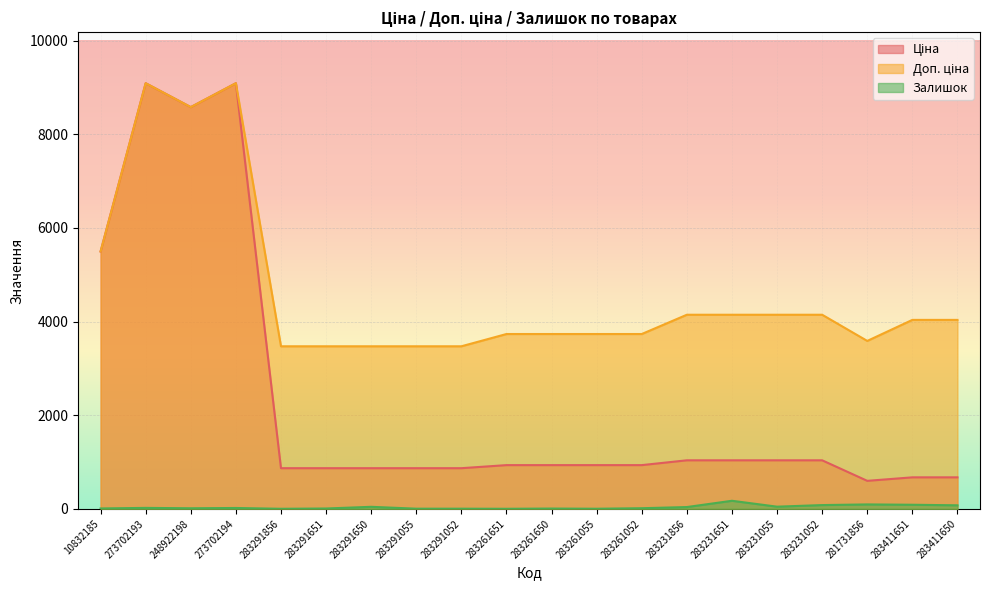

What is the minimum value shown in the chart?

1.0